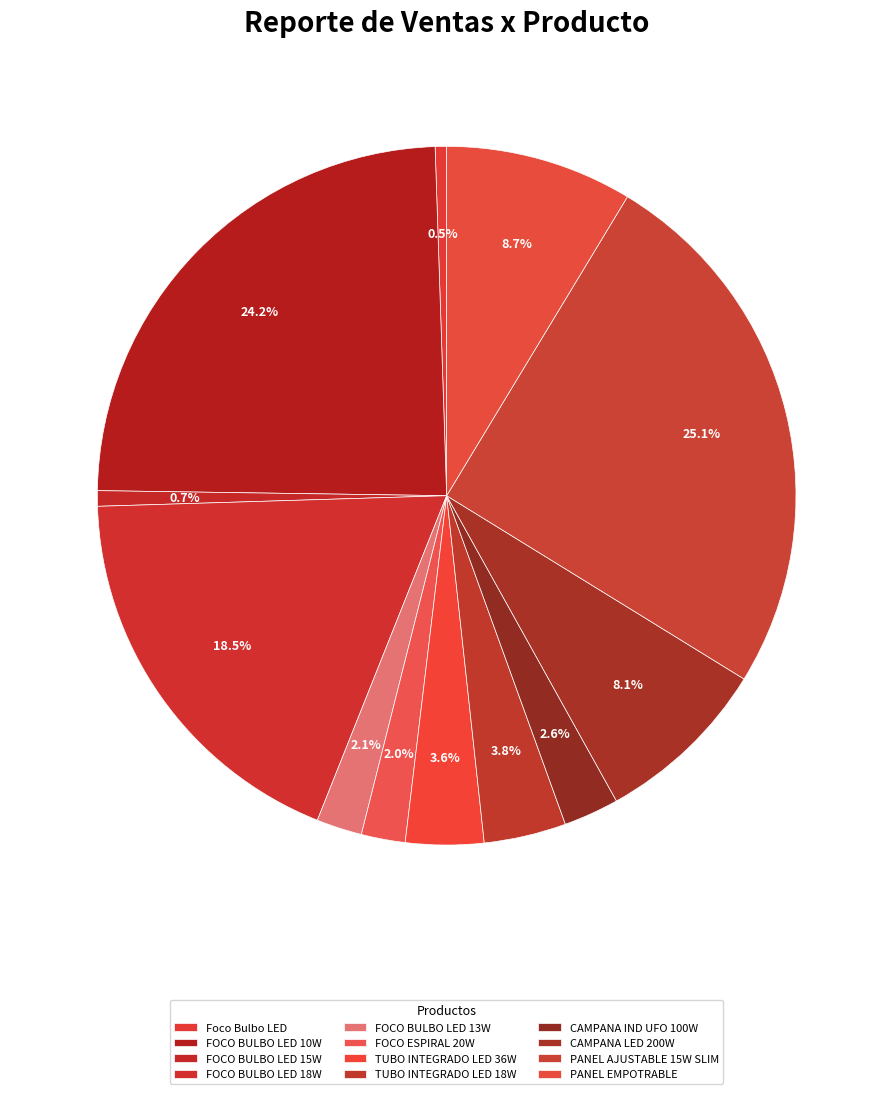

How many segments does this pie chart have?

12